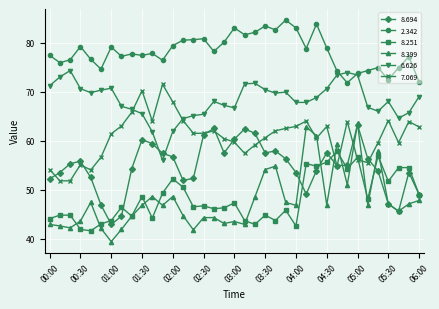

Which series has the largest total across all categories?

2.342